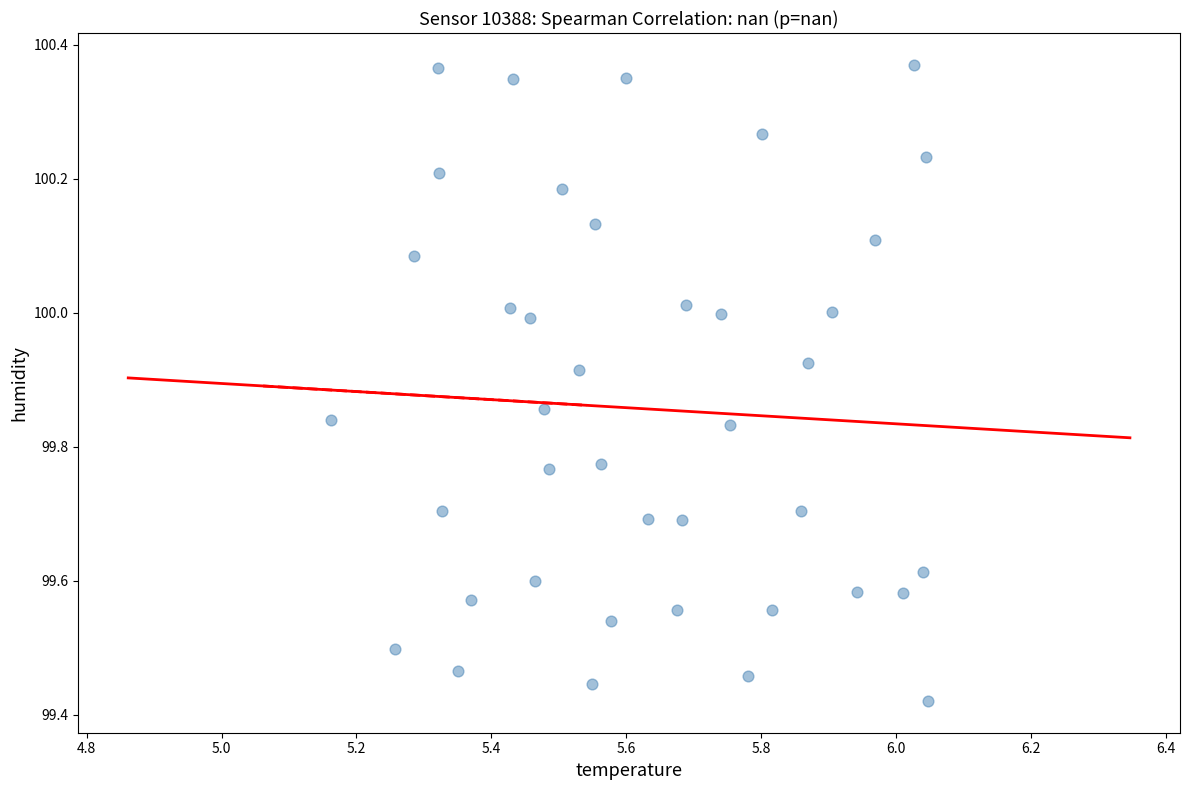

What is the range of X values (max minus min)?

0.9